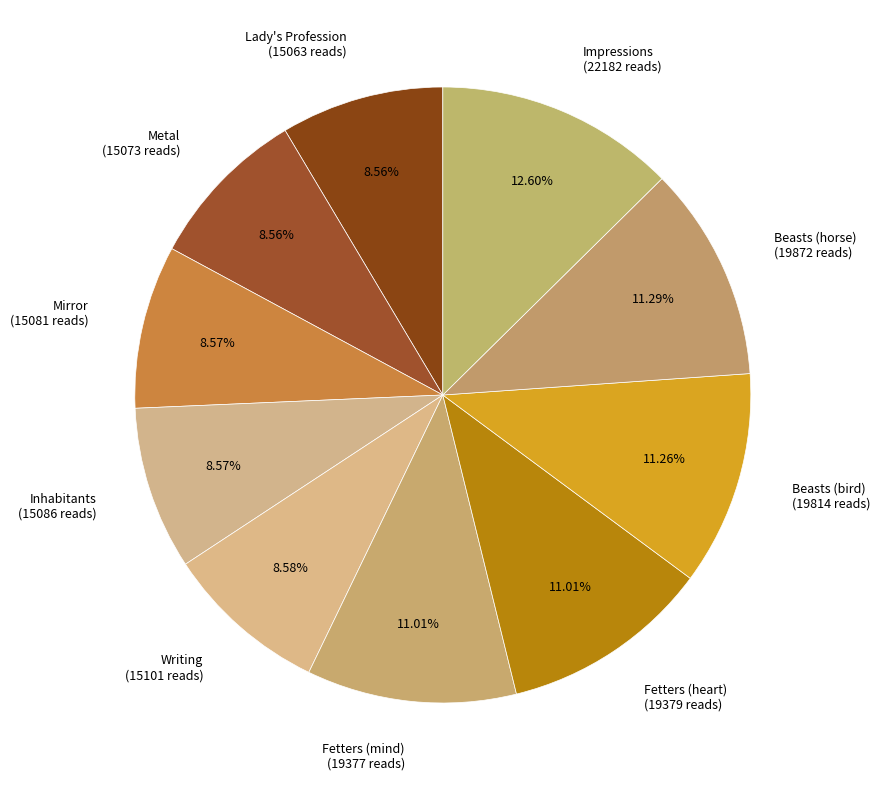

What is the ratio of the value at Mirror (15081 reads) to the value at Metal (15073 reads)?

1.0